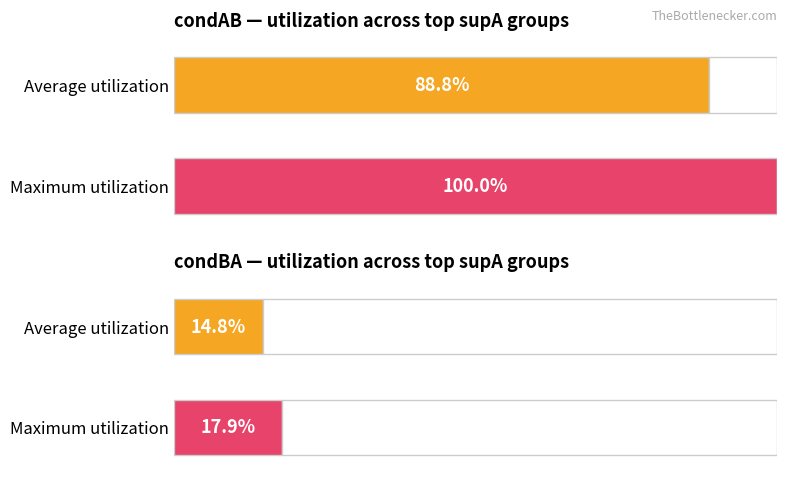

Which series has the widest spread of values?

condAB